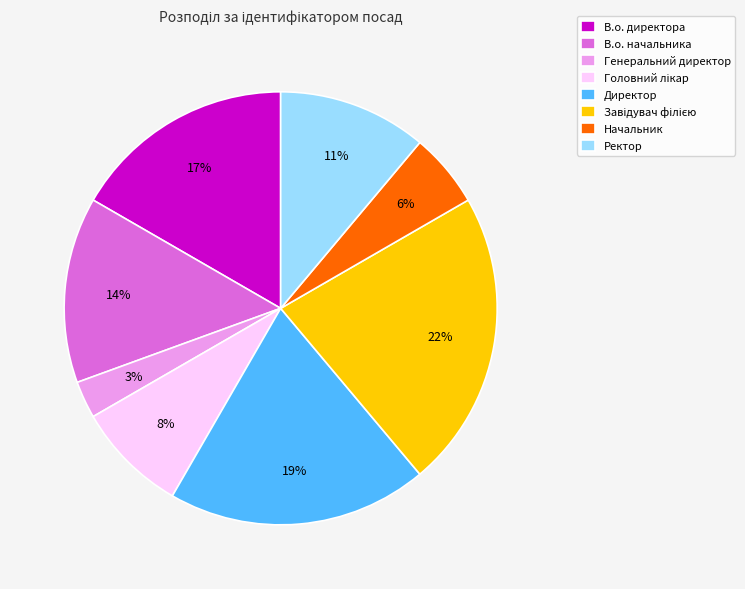

True or false: В.о. начальника accounts for 14% of the total.

True